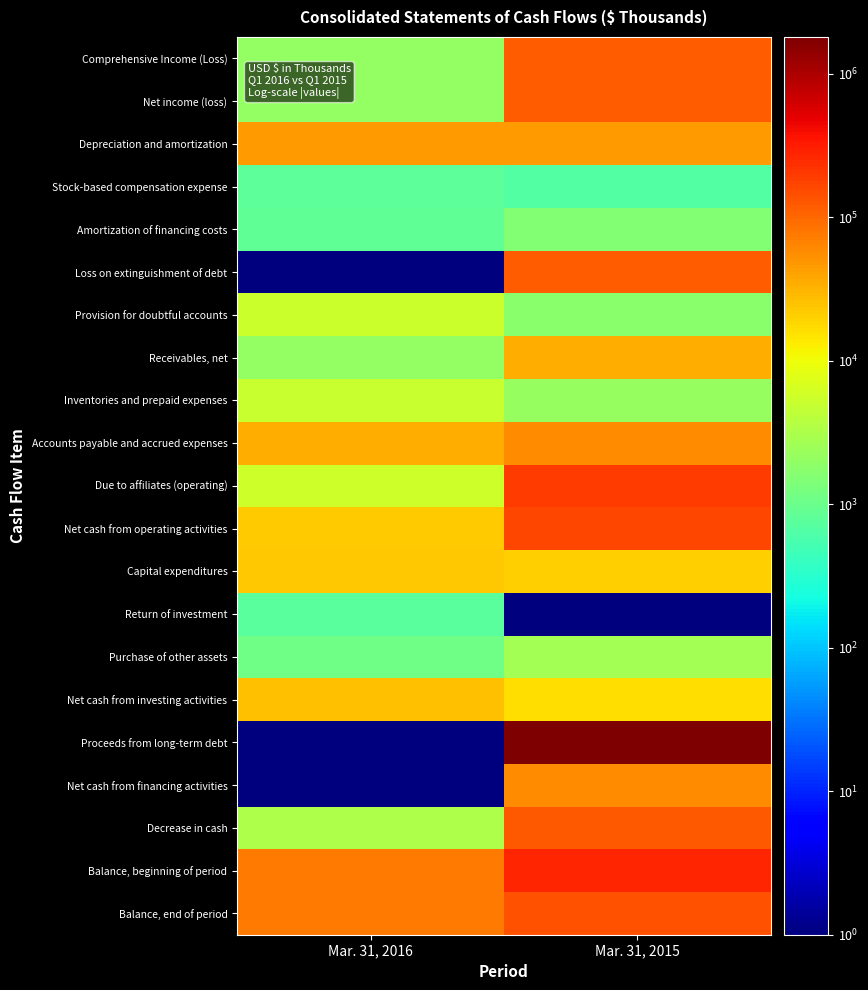

Which series has the widest spread of values?

Proceeds from long-term debt